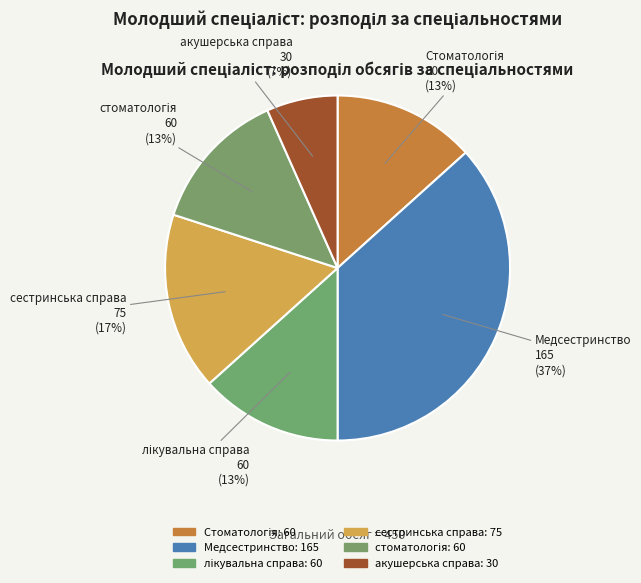

Count the number of slices in the pie.

6